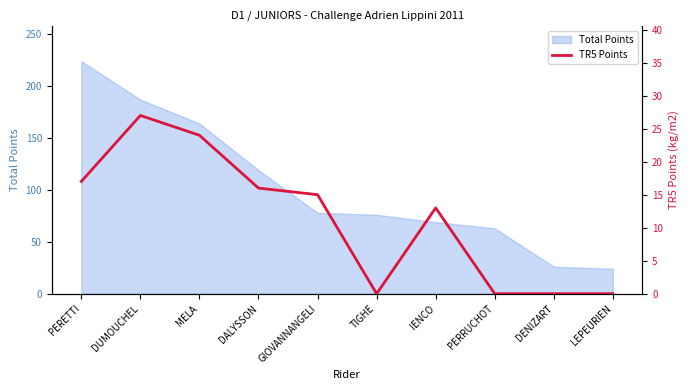

At which label is Total Points closest to 124?

DALYSSON